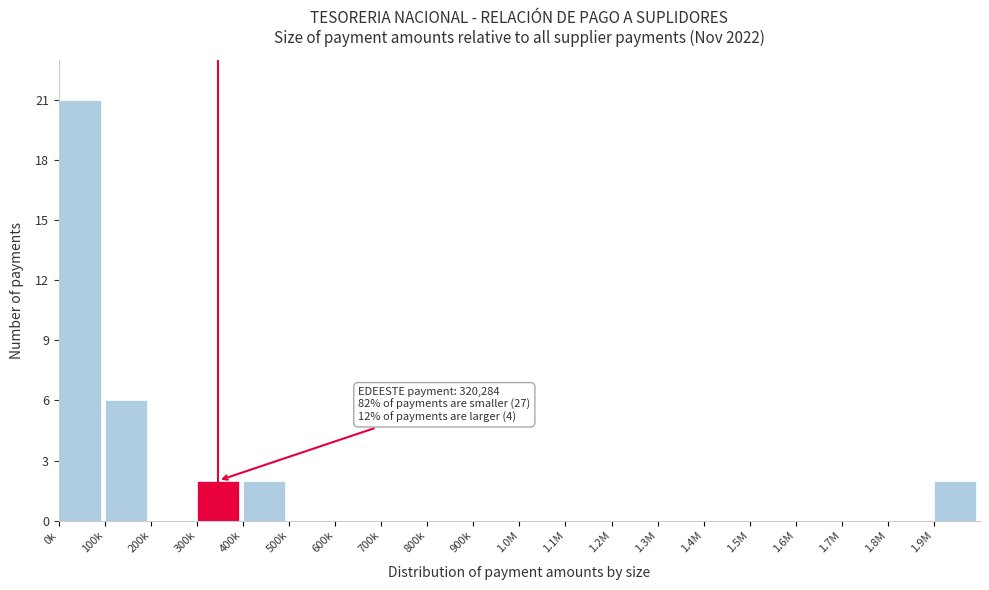

Reading left to right, extract all data points from this chart.

0k=21	100k=6	200k=0	300k=2	400k=2	500k=0	600k=0	700k=0	800k=0	900k=0	1.0M=0	1.1M=0	1.2M=0	1.3M=0	1.4M=0	1.5M=0	1.6M=0	1.7M=0	1.8M=0	1.9M=2